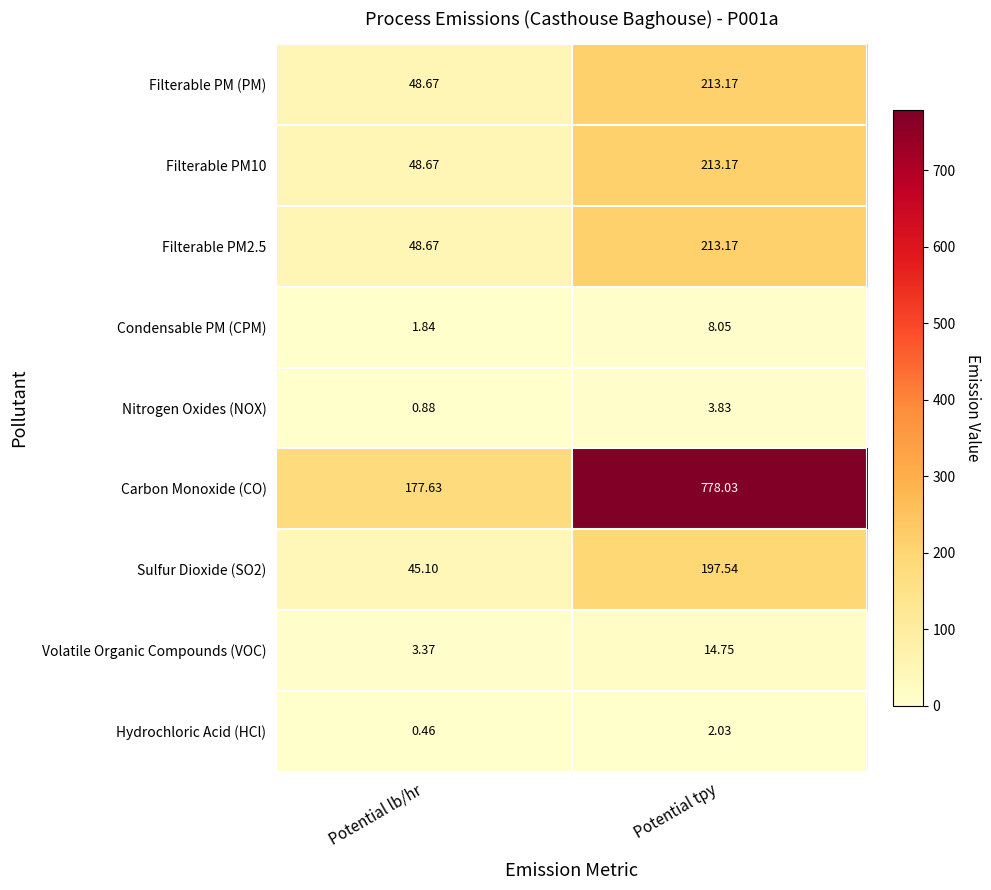

Where does the Filterable PM10 series first go above 213?

Potential tpy